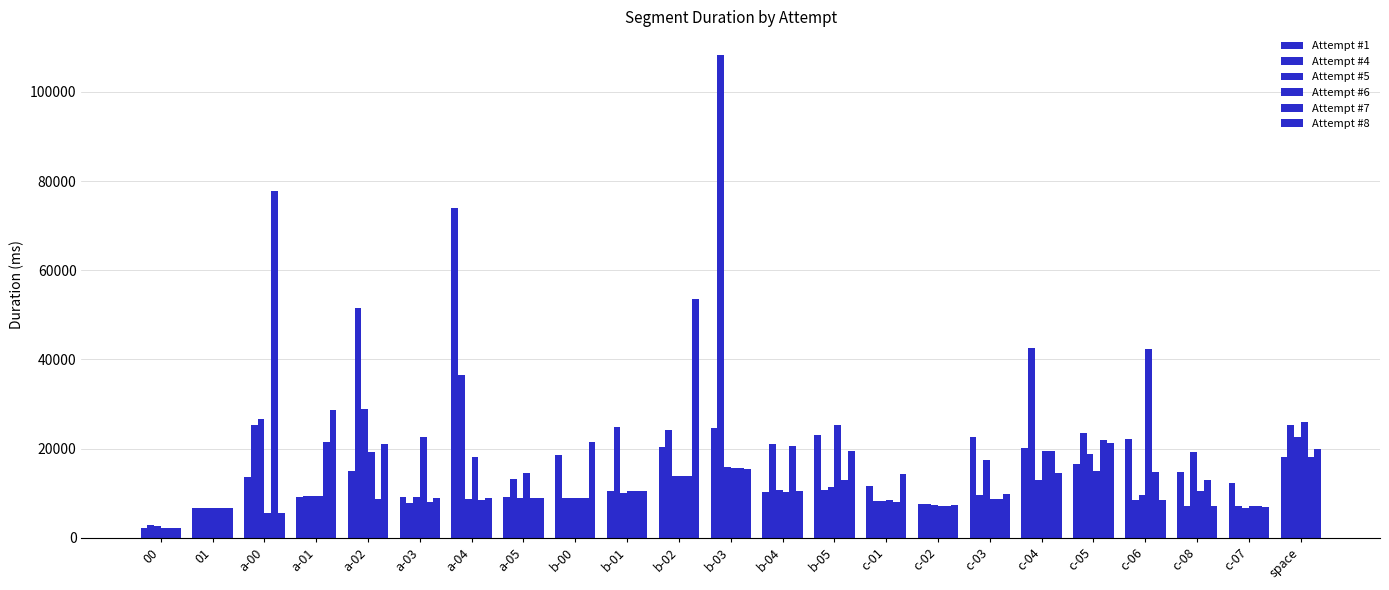

At which category is the sum across all series the highest?

b-03